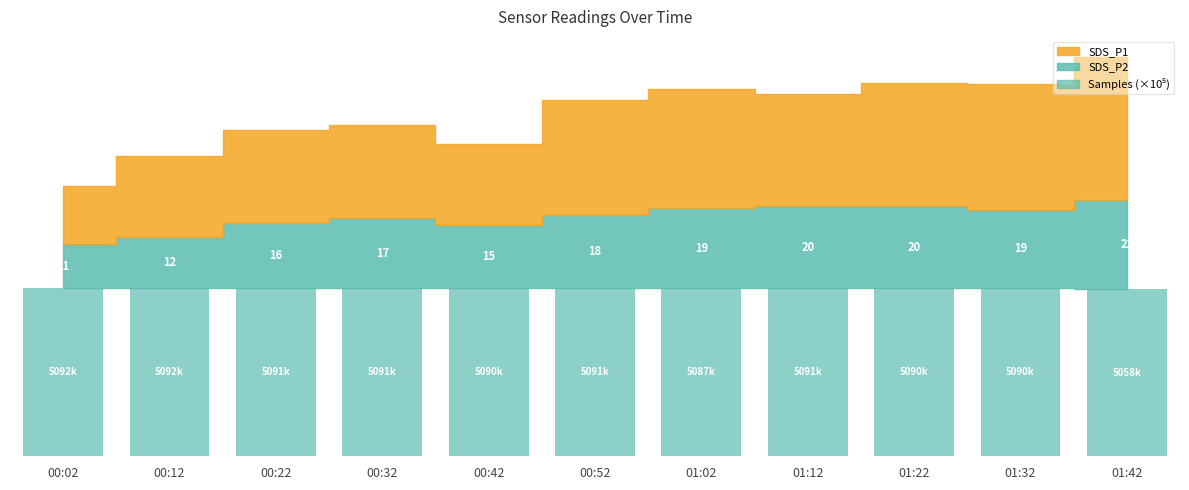

Reading left to right, extract all data points from this chart.

40.7	40.7	40.7	40.7	40.7	40.7	40.7	40.7	40.7	40.7	40.5